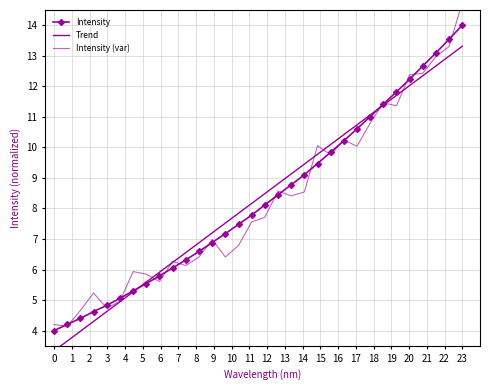

How many data points does each series have?

32